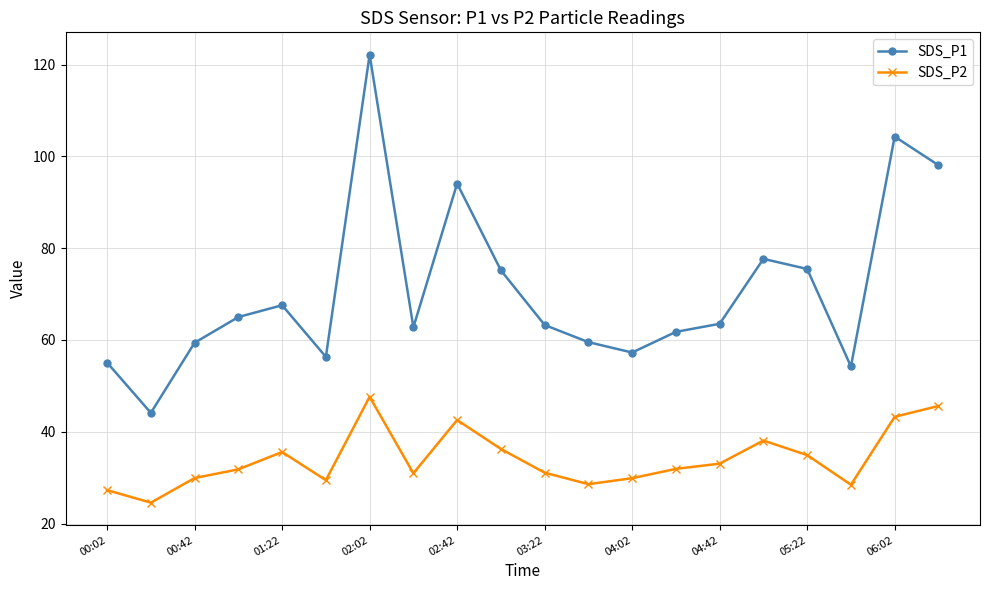

What is the value of the SDS_P2 point at the 2nd from the left?

24.6